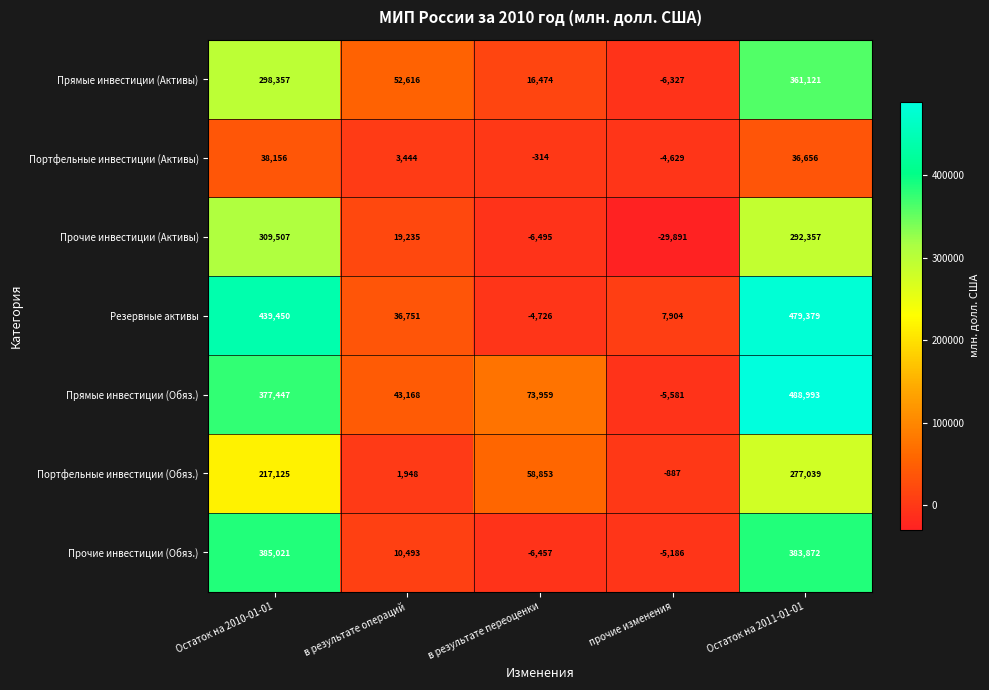

What is the difference between the second highest and second lowest values in the Резервные активы series?

431546